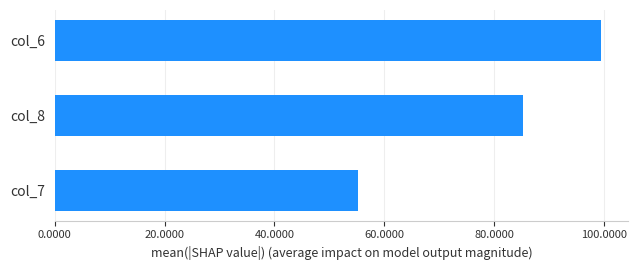

What is the maximum value shown in the chart?

99.4